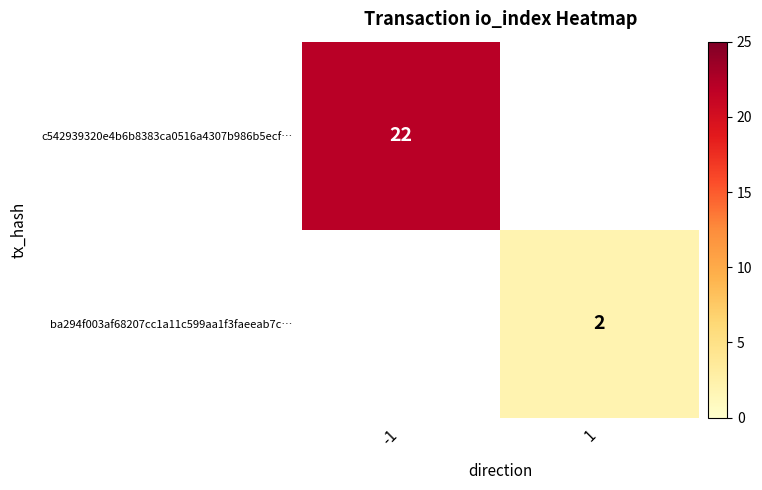

At which category does the chart reach its minimum across all series?

1